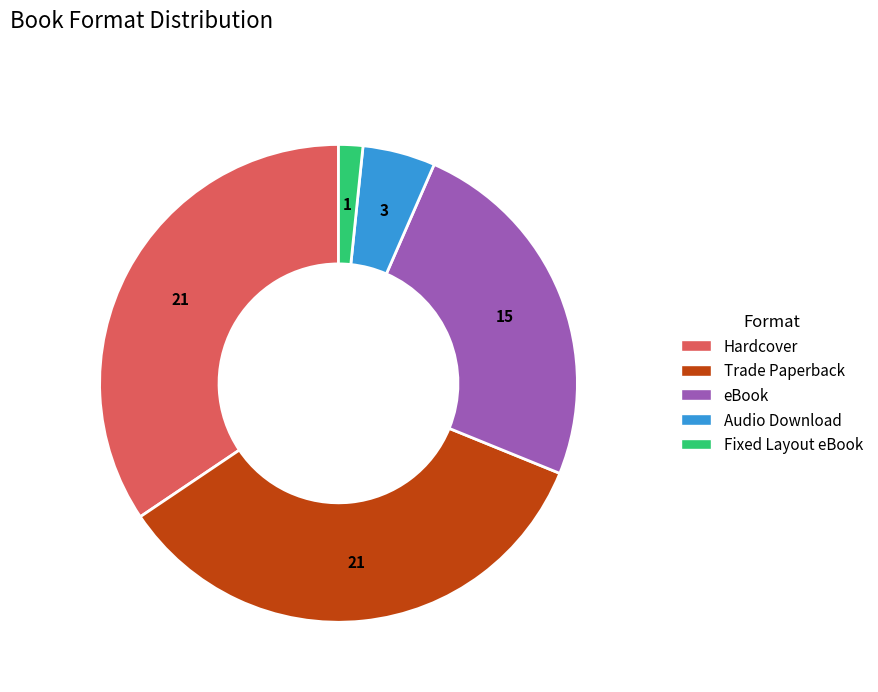

Approximately how many times larger is the value at eBook compared to Audio Download?

5.0